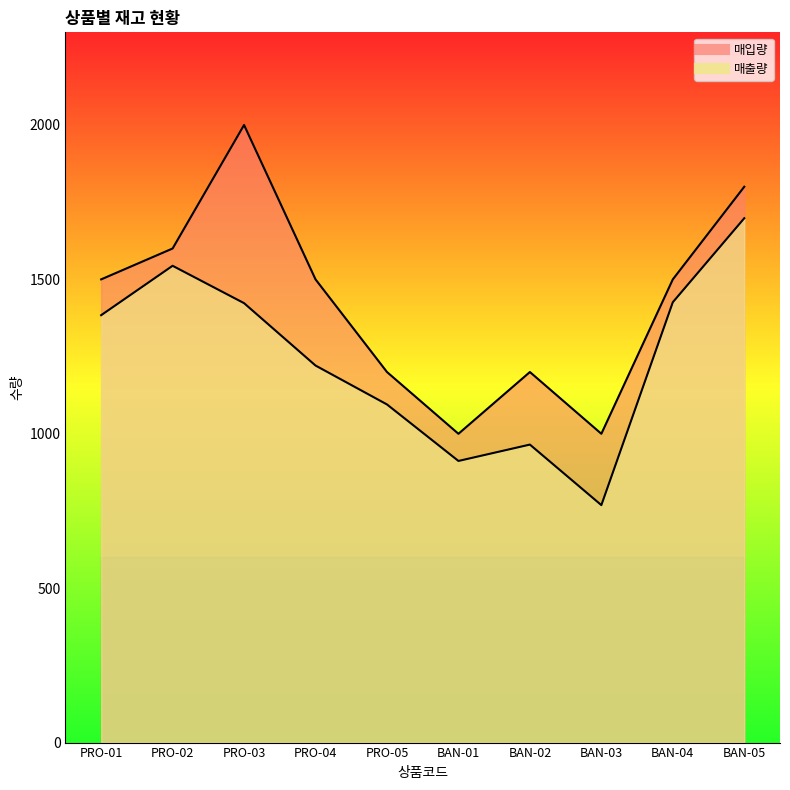

What are all the series names shown in the legend?

매출량, 매입량